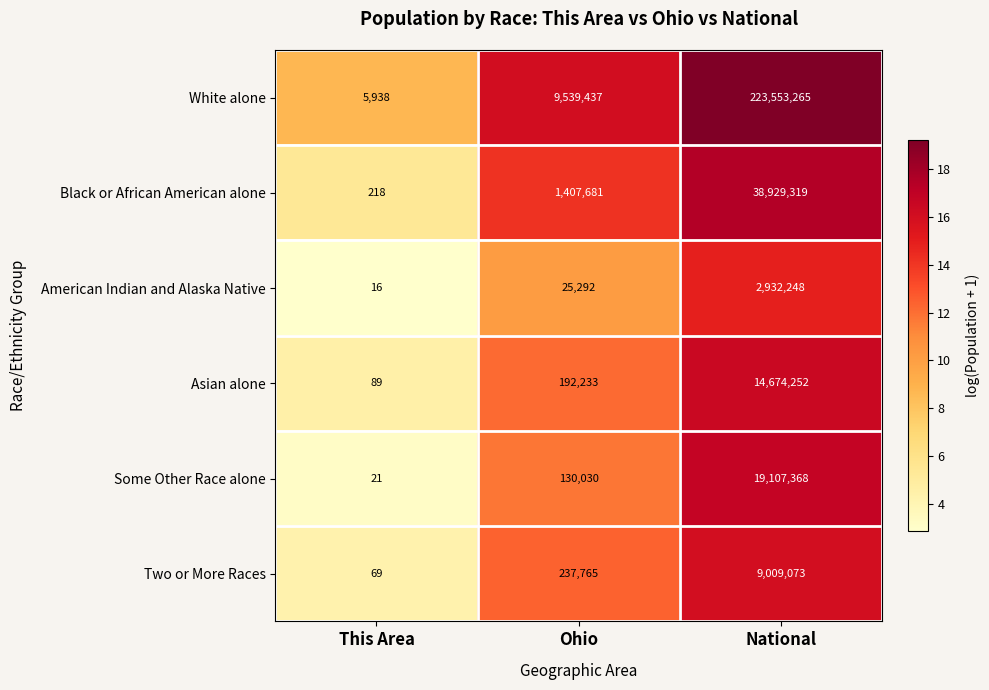

What is the total value across all series at National?

308205525